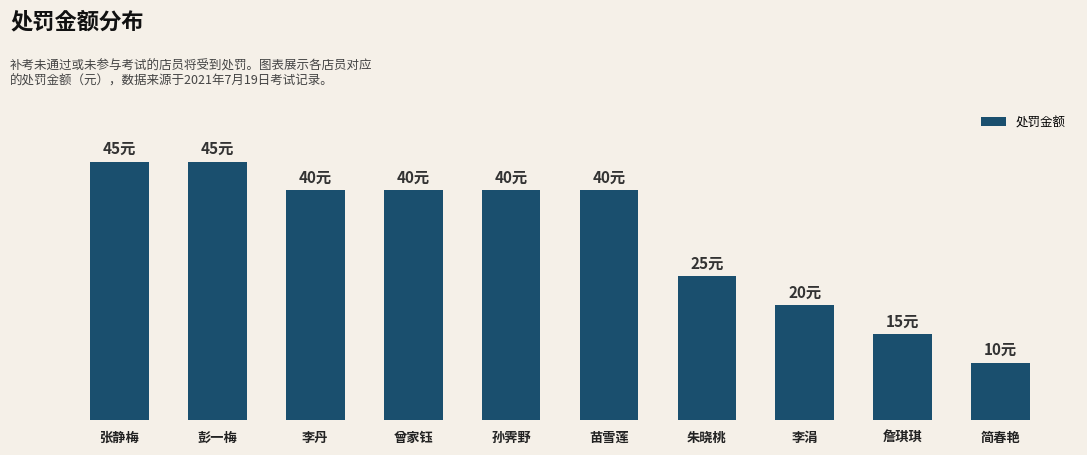

Does the chart contain any negative values?

No